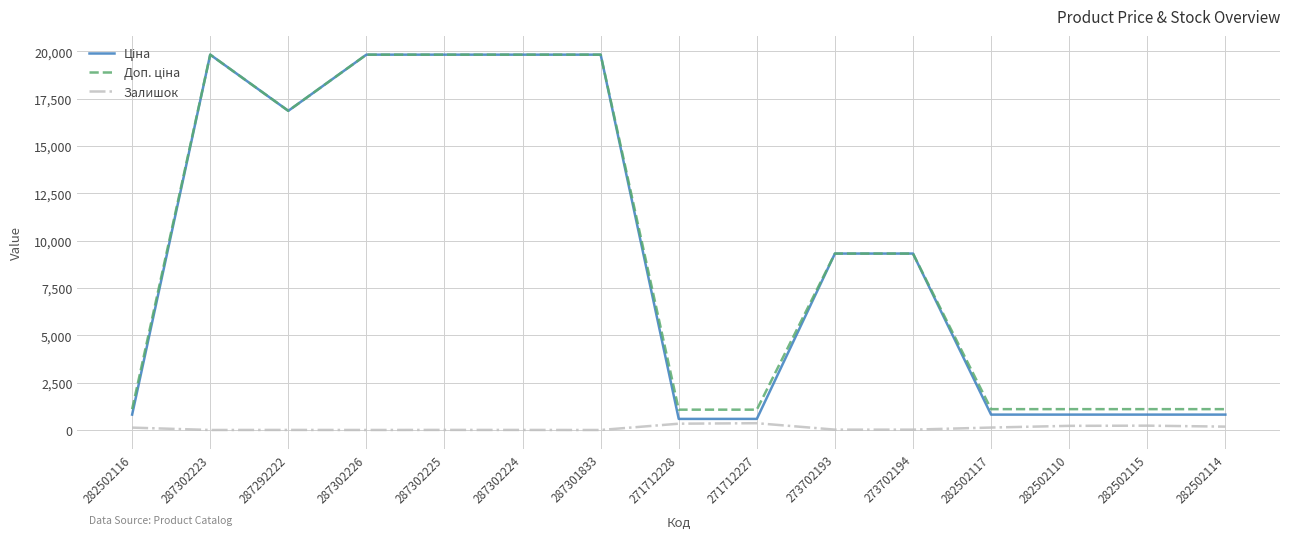

Does the chart have visible grid lines?

Yes